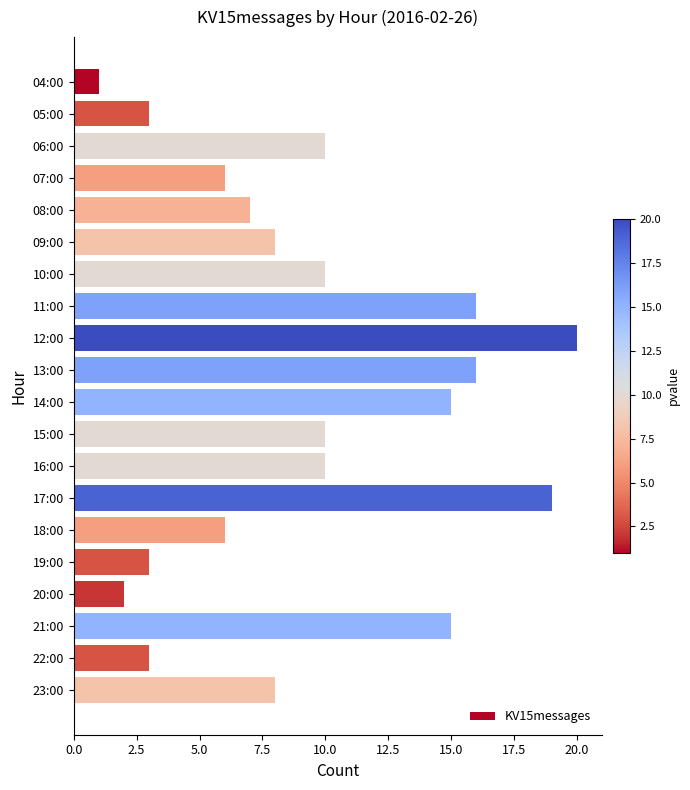

What is the difference between the maximum and minimum values?

19